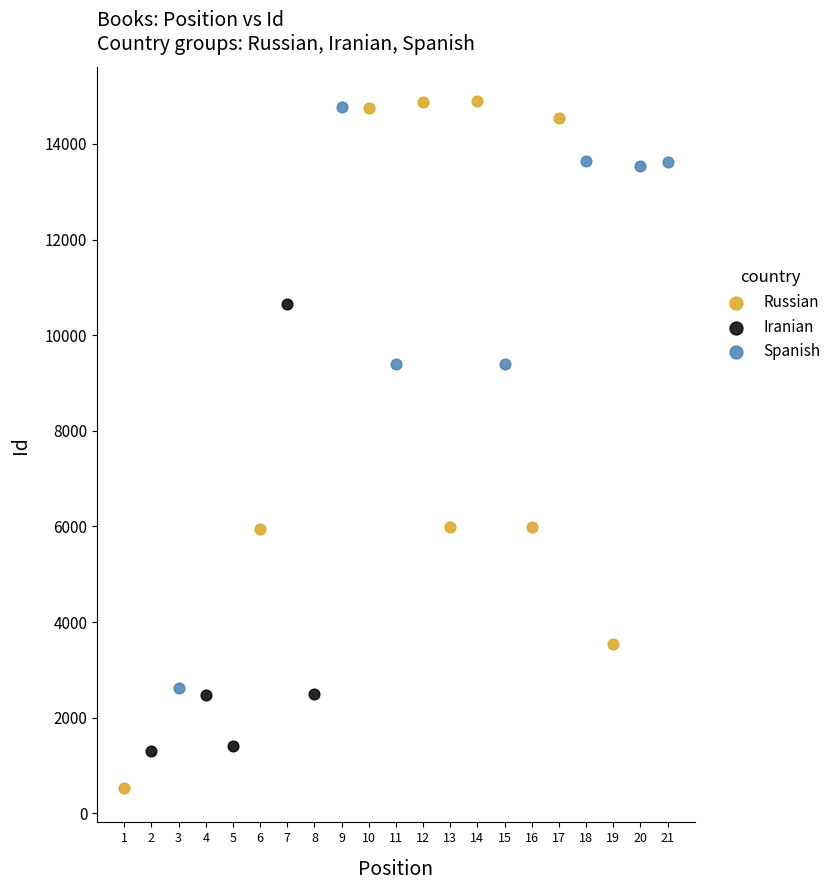

Which series contains the lowest Y value?

Russian